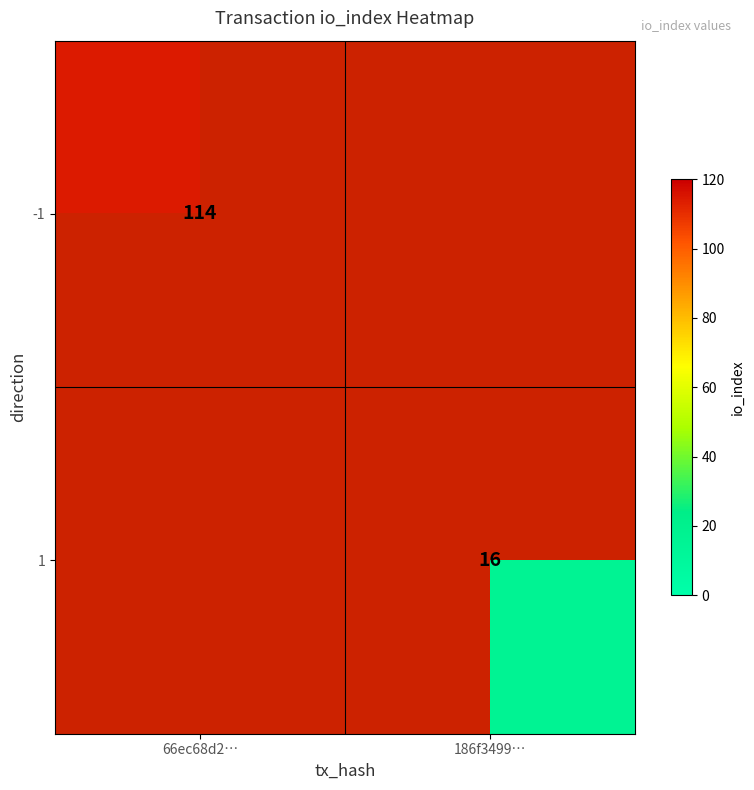

True or false: -1 has a value of 114 at 66ec68d2….

True